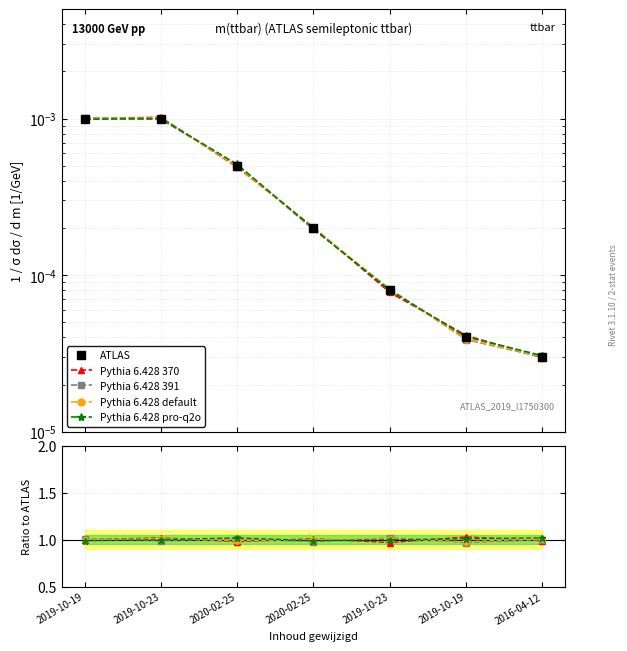

True or false: ATLAS has more than 1 points higher than both neighbors.

False